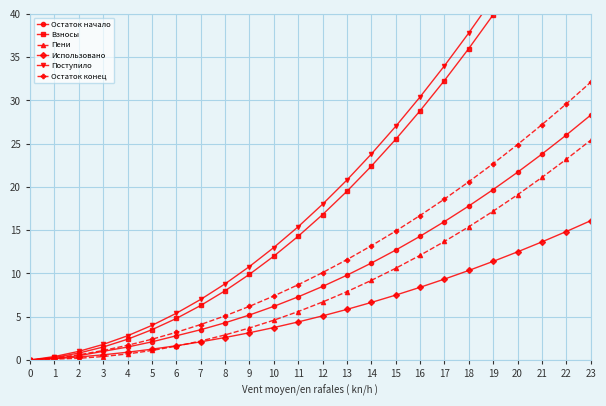

True or false: Остаток конец has more than 2 points higher than both neighbors.

False